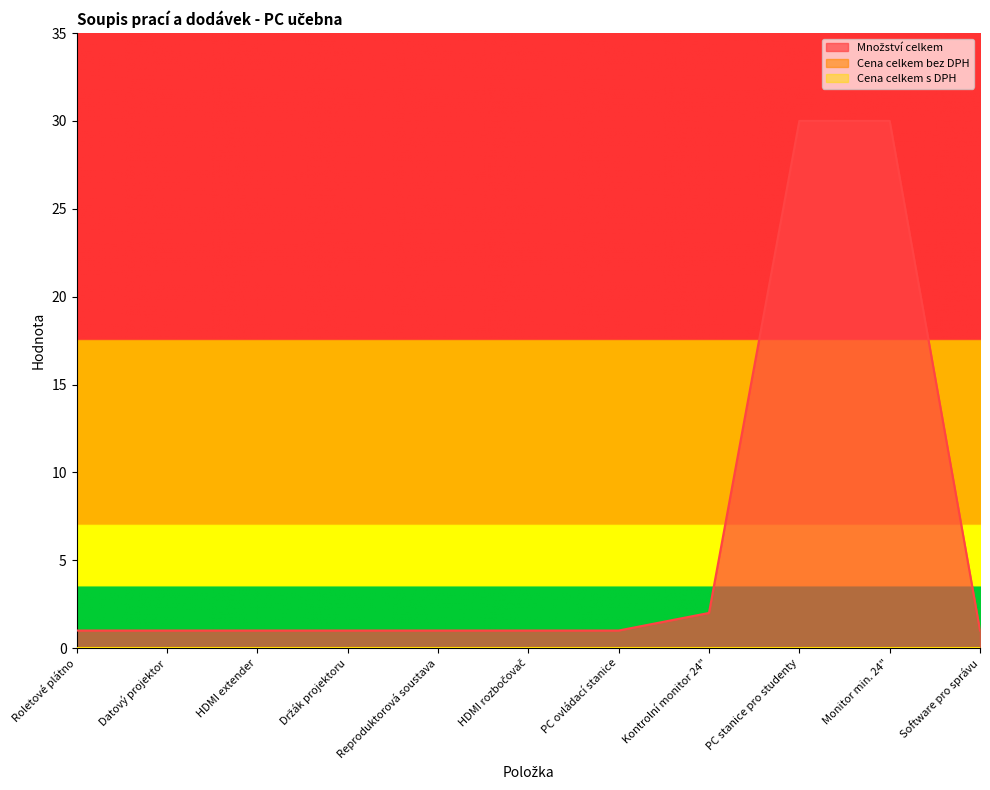

Rank the series at PC ovládací stanice from lowest to highest value.

Cena celkem bez DPH, Cena celkem s DPH, Množství celkem